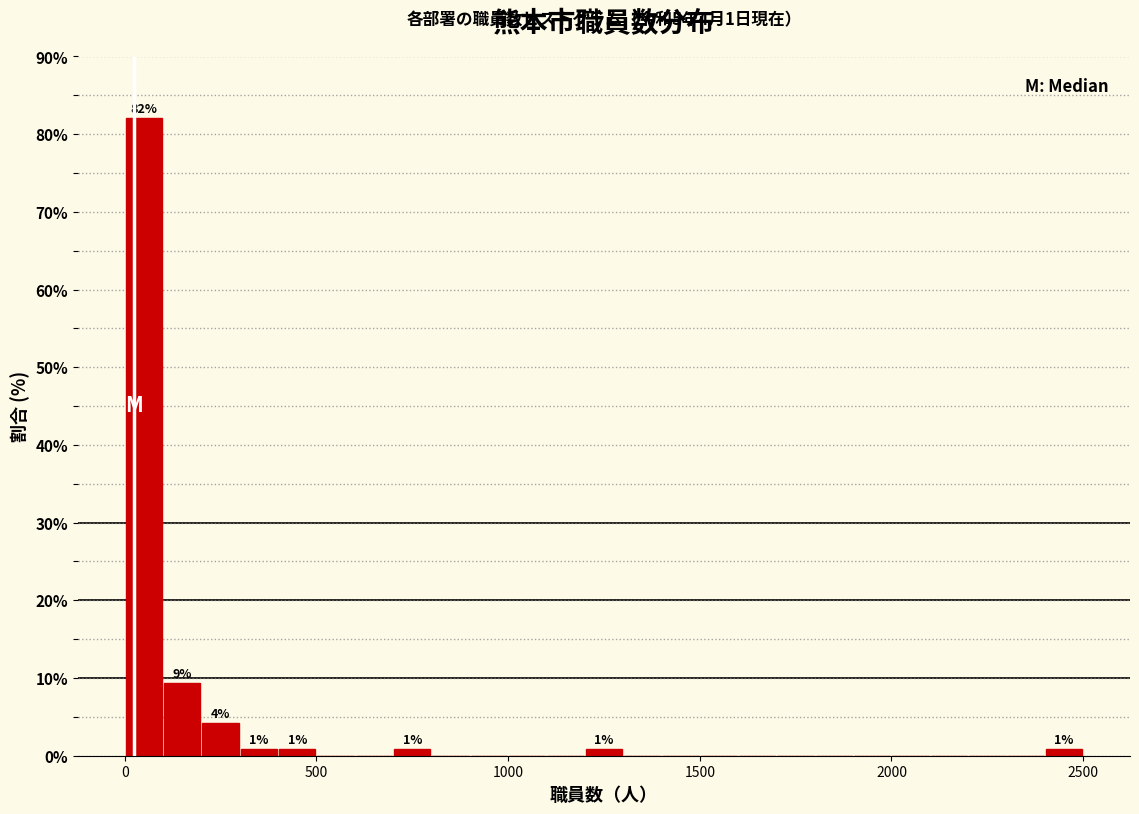

Read against the x-axis, roughly where is the centre of the tallest bar?

50